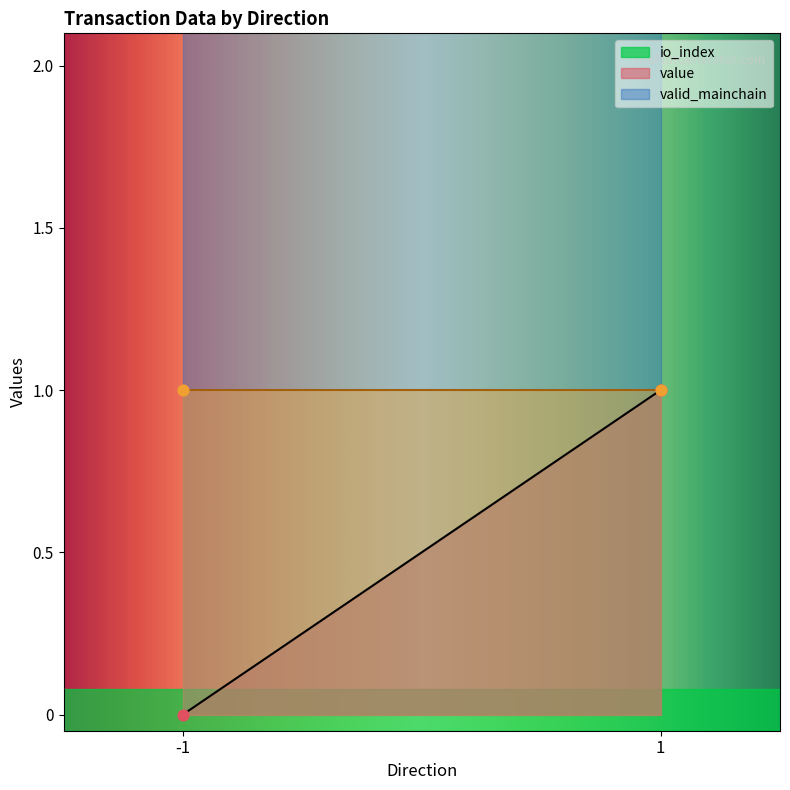

Which series has the largest Y range (max minus min)?

io_index